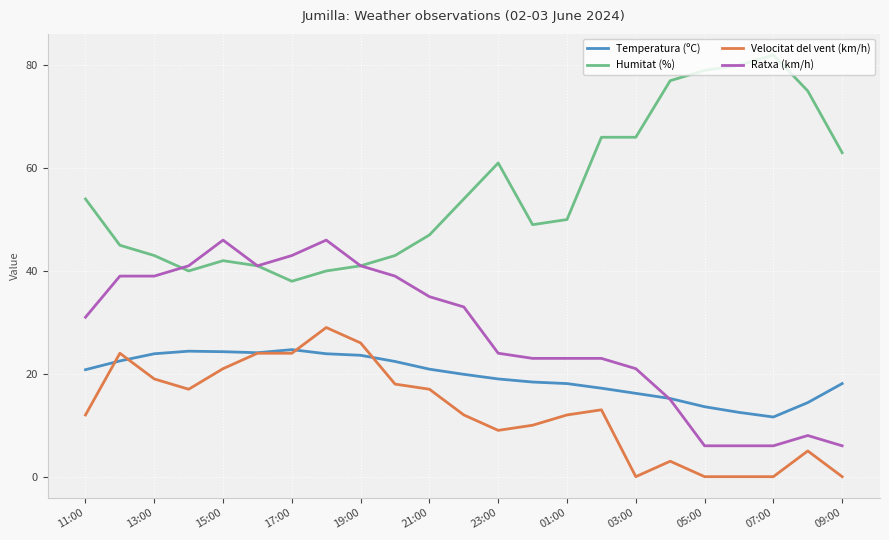

What is the minimum value for Humitat (%)?

38.0